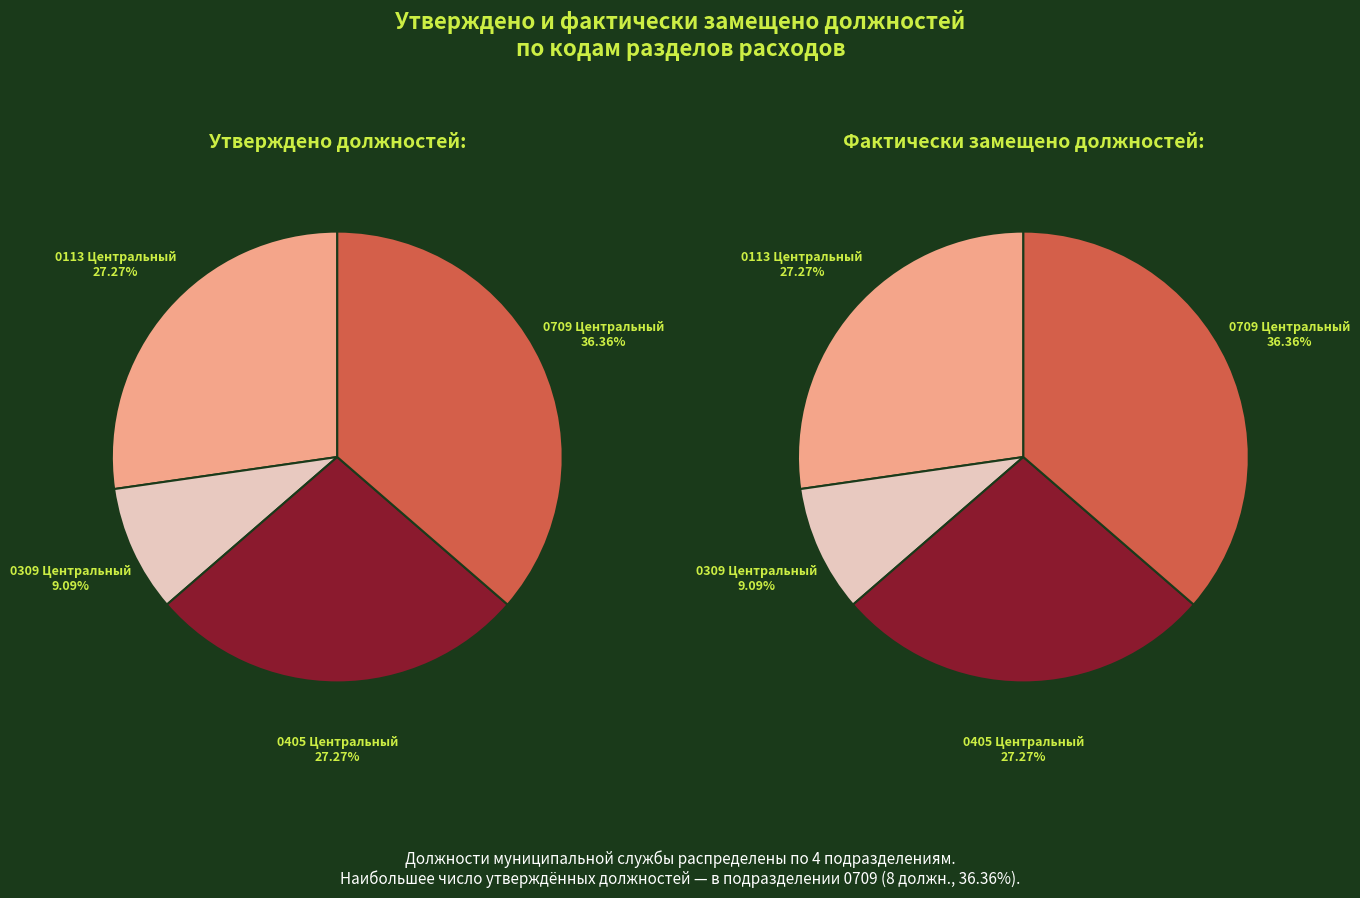

Rank the series by their maximum value, from lowest to highest.

утверждено должностей, фактически замещено должностей